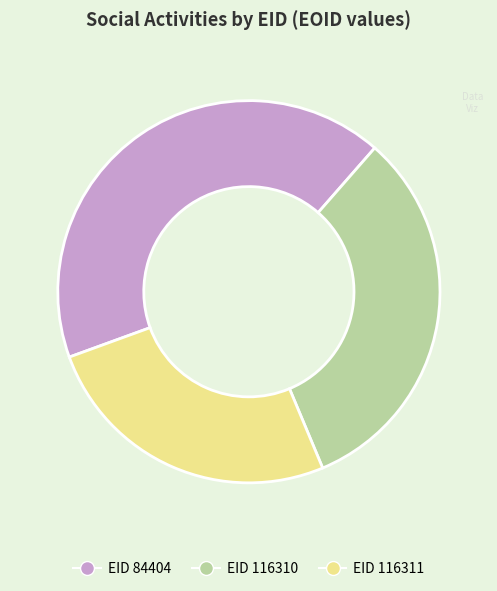

Is there a majority slice in this chart?

No